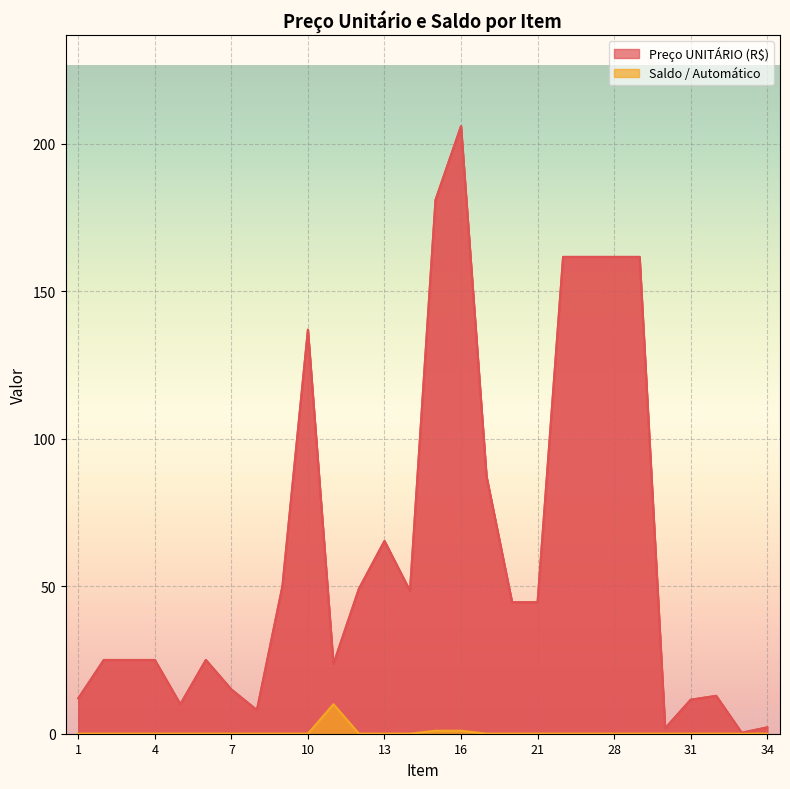

True or false: Saldo / Automático and Preço UNITÁRIO (R$) intersect in this chart.

False